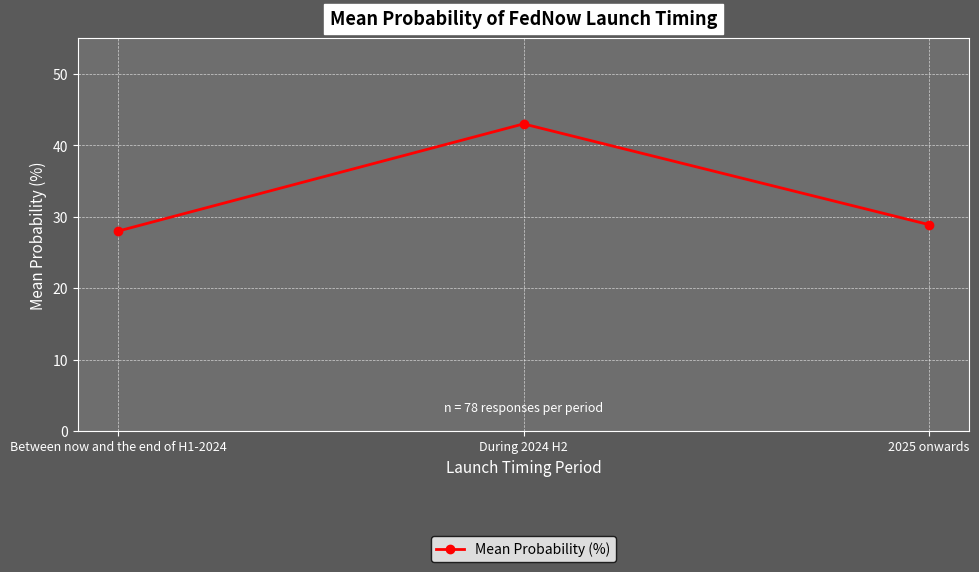

The chart shows a value of 28.0 at Between now and the end of H1-2024. True or false?

True